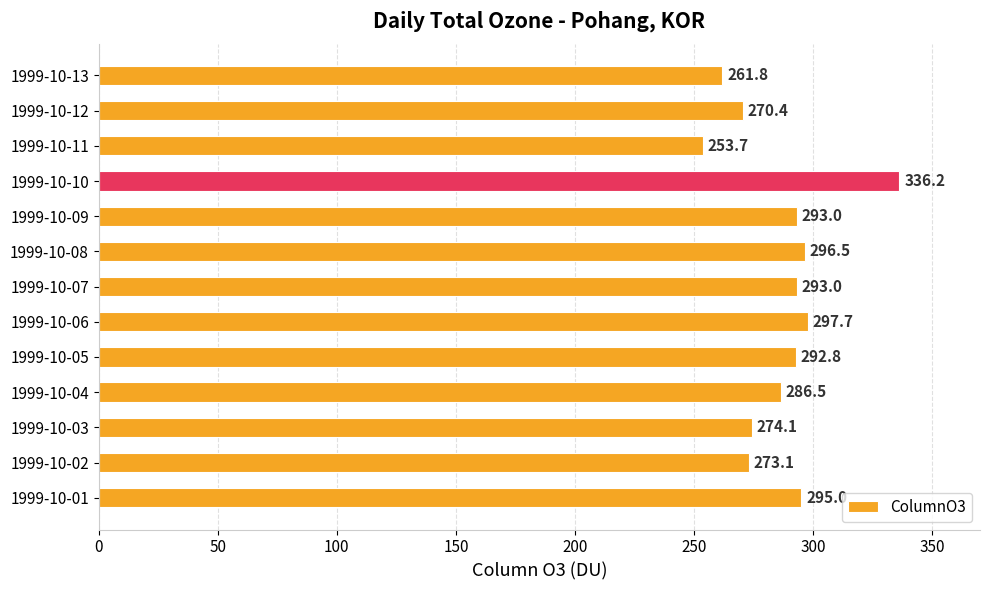

The chart shows a value of 125.5 at 1999-10-10. True or false?

False